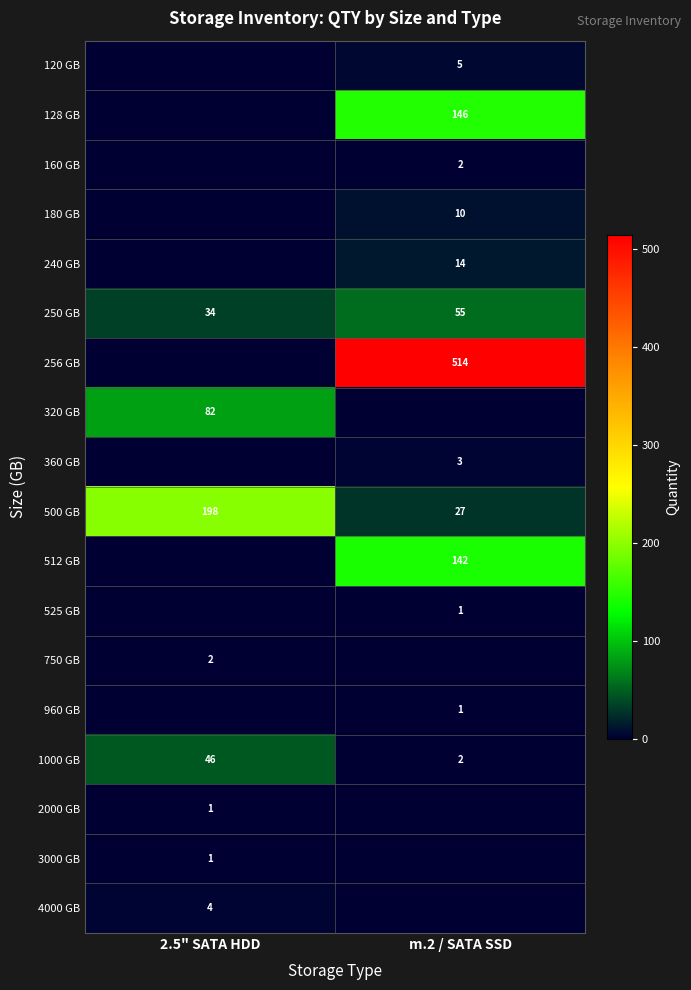

What is the difference between the 500 GB values at 2.5" SATA HDD and m.2 / SATA SSD?

171